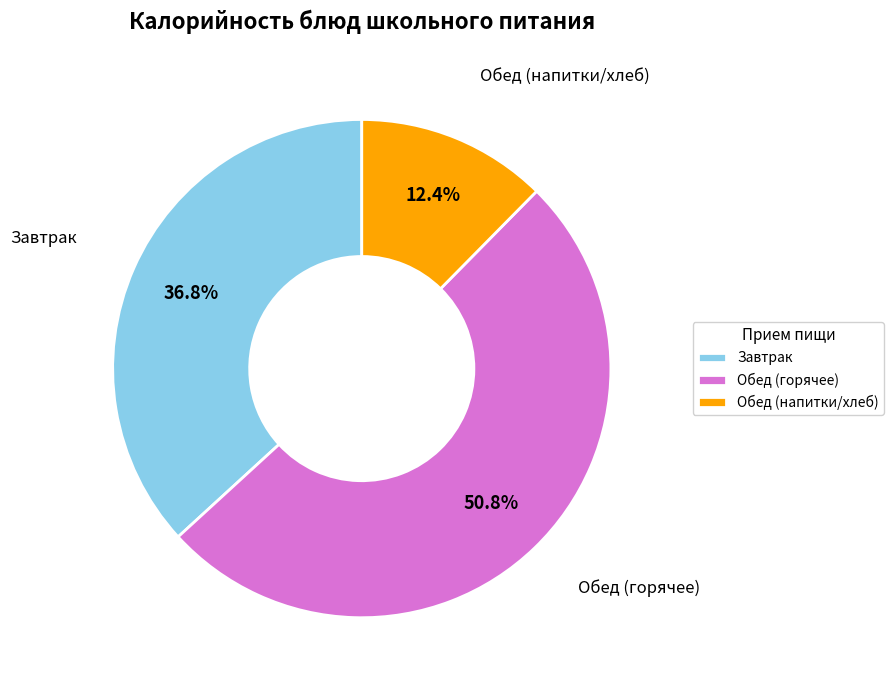

Rank the categories by value from highest to lowest.

Обед (горячее), Завтрак, Обед (напитки/хлеб)